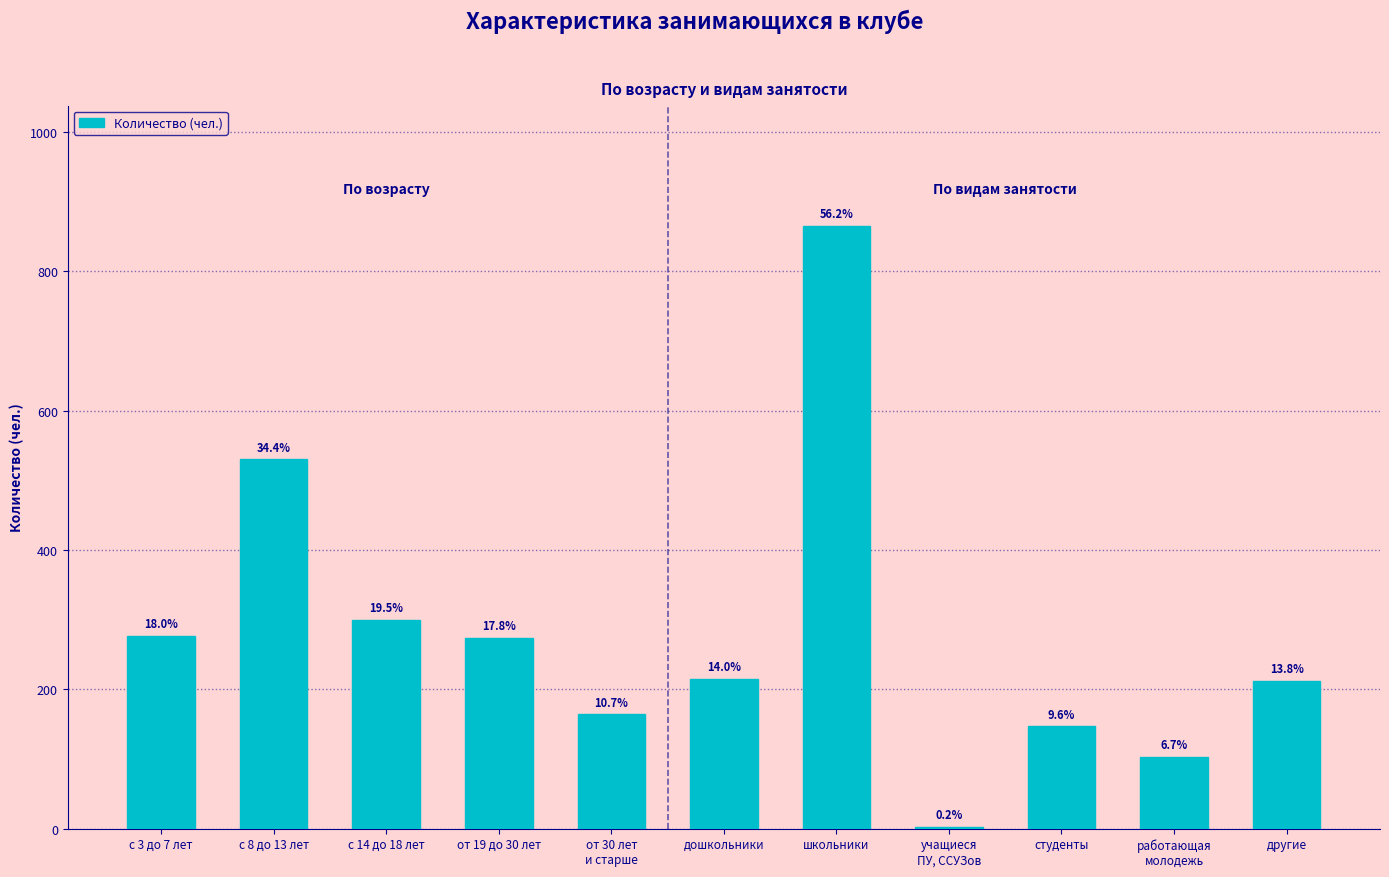

Are the bars horizontal?

No